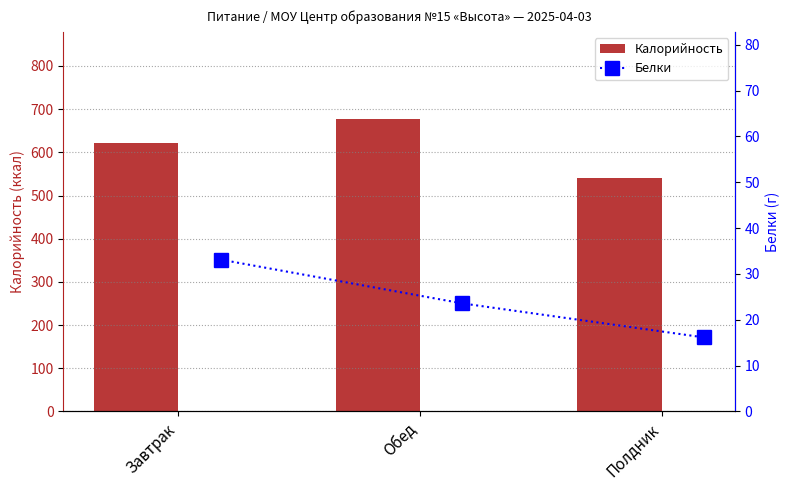

What is the lowest value of the Калорийность series?

541.6